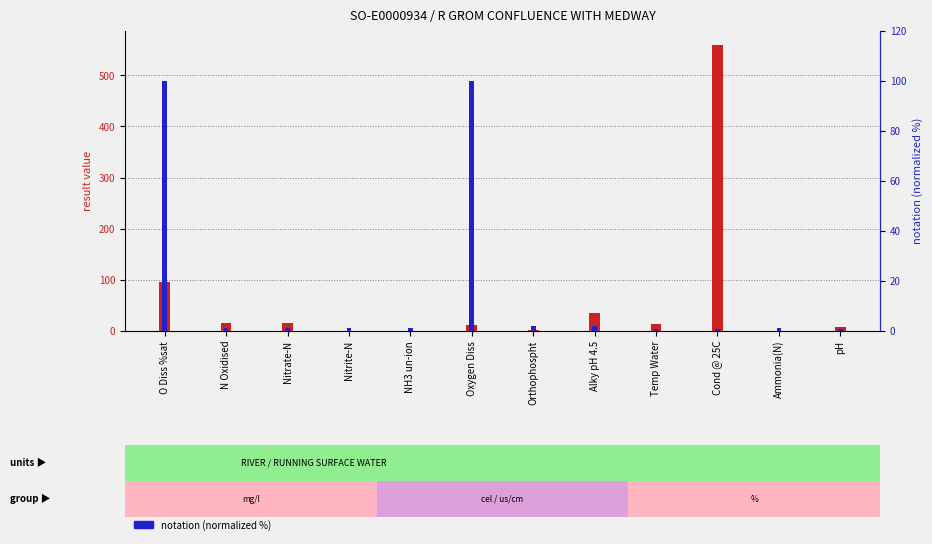

Which series has the largest total across all categories?

result value